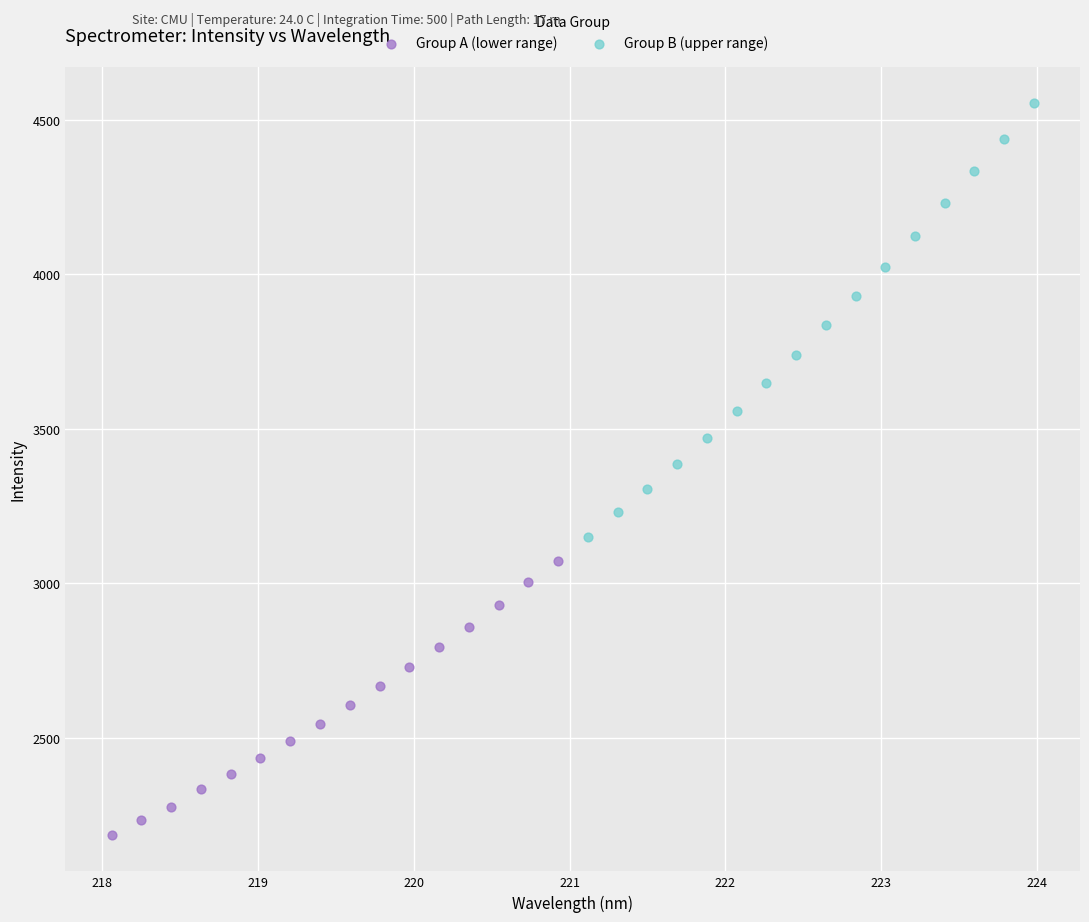

Which series contains the highest Y value?

Group B (upper range)